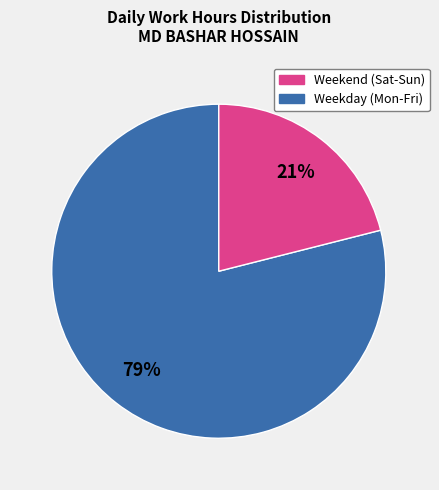

To the nearest percent, what is the difference between the largest and smallest slice percentages?

58%